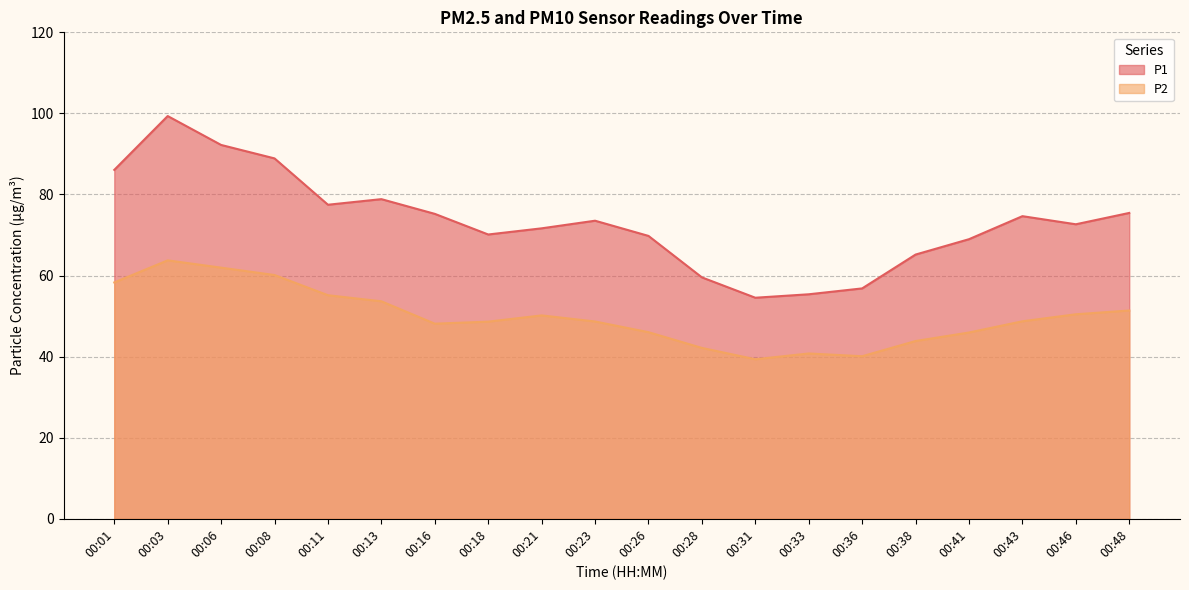

What is the total value across all series at 00:01?

144.4